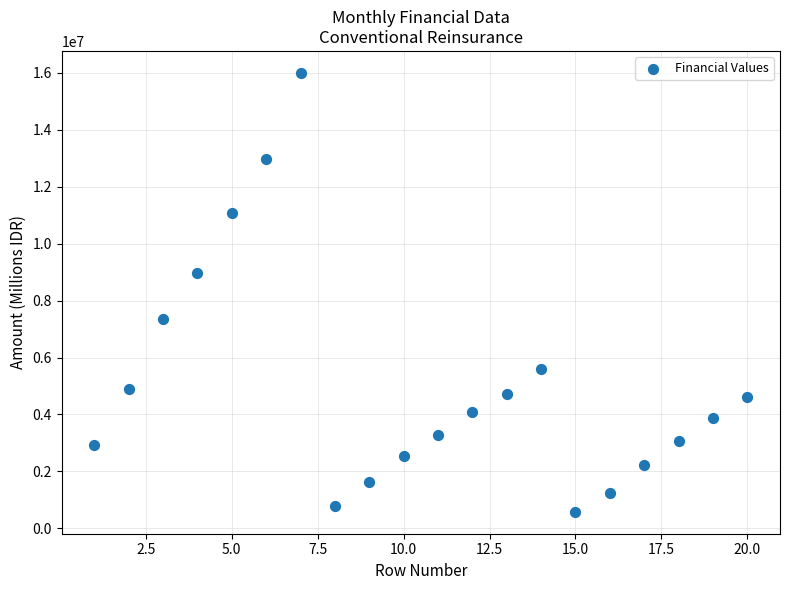

What is the range of Y values (max minus min)?

15422642.4